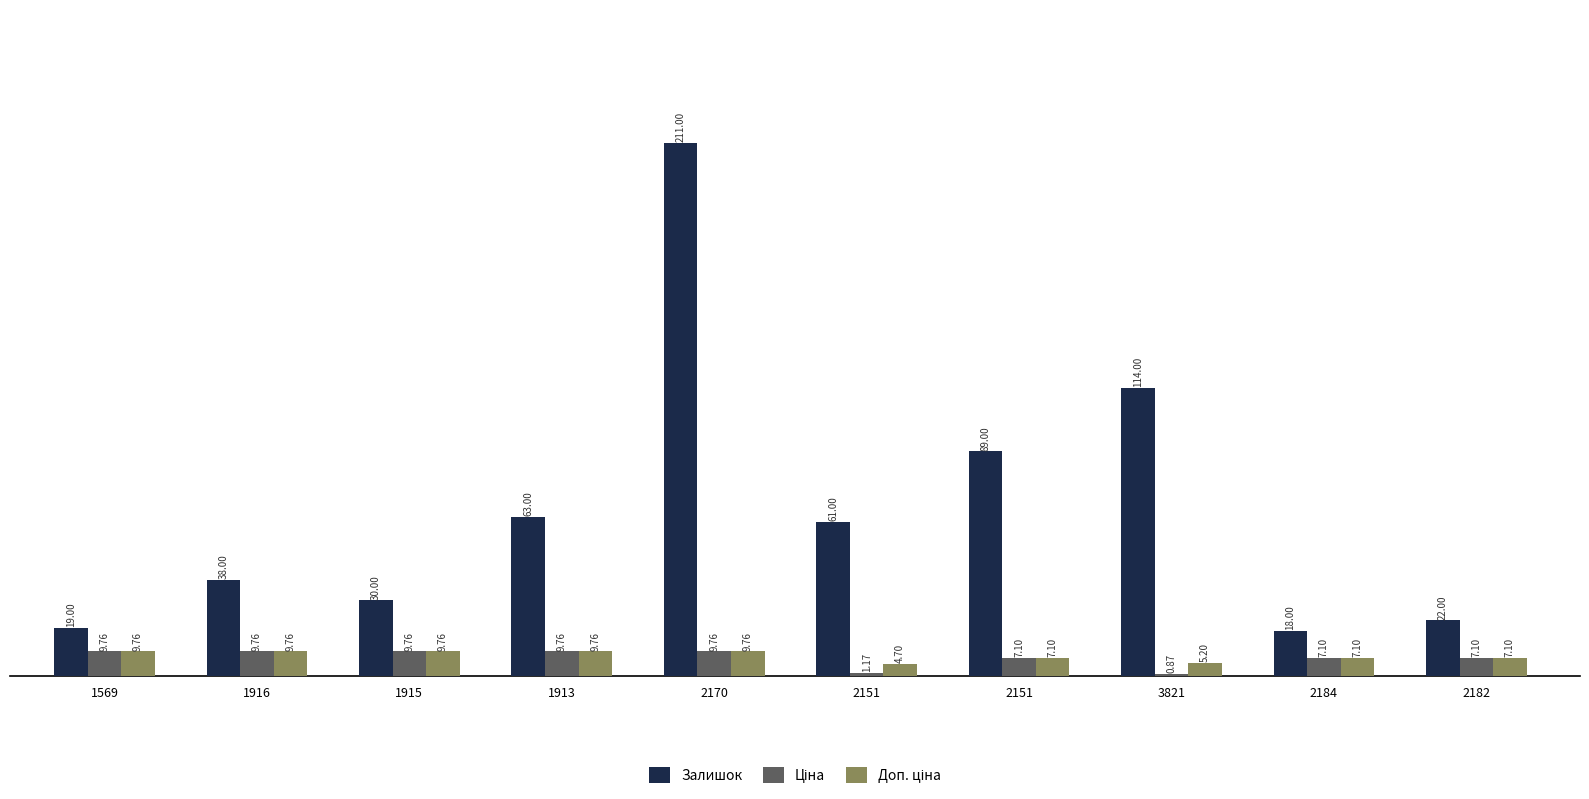

Rank the series at 2184 from lowest to highest value.

Ціна, Доп. ціна, Залишок